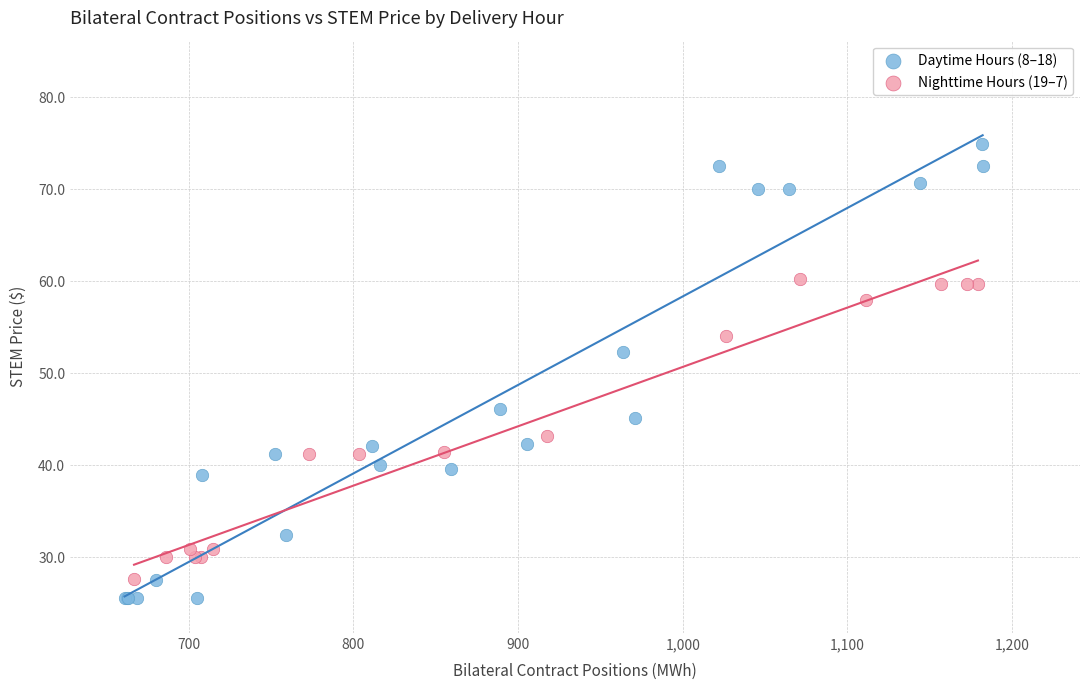

Which series contains the highest Y value?

Daytime Hours (8–18)